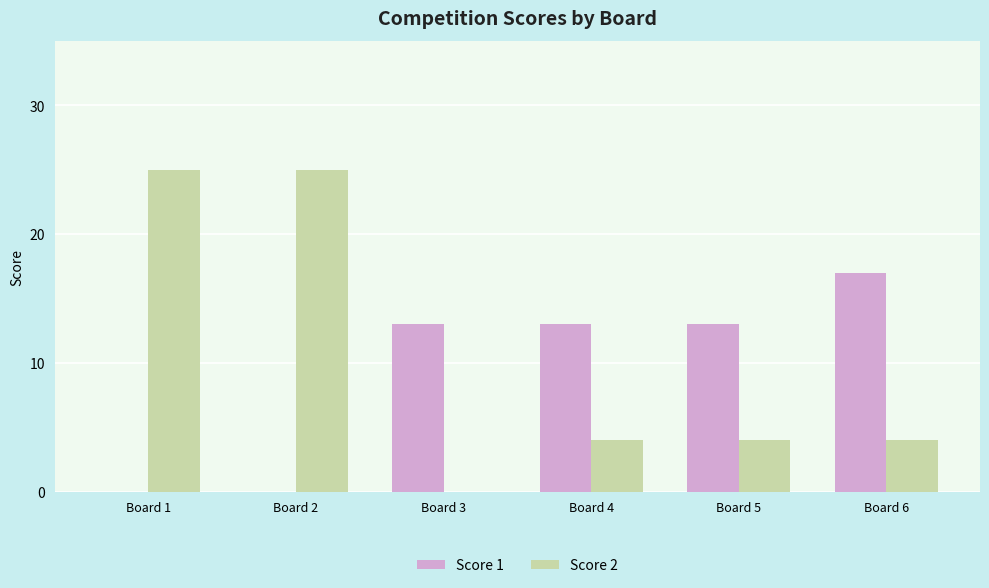

Reading left to right, list all the values displayed in this chart.

Score 1: 0	0	13	13	13	17
Score 2: 25	25	0	4	4	4